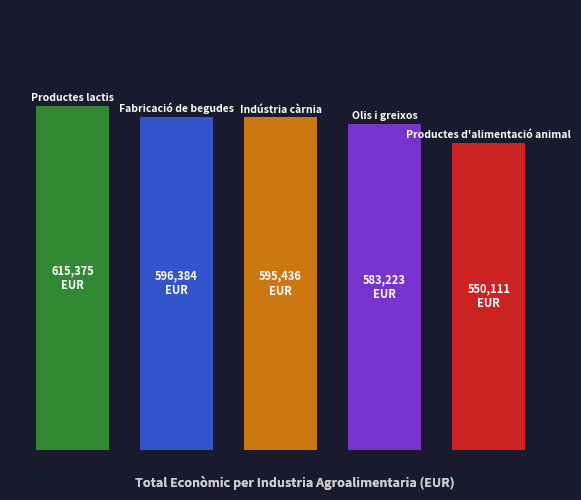

What is the difference between the second highest and minimum values?

46273